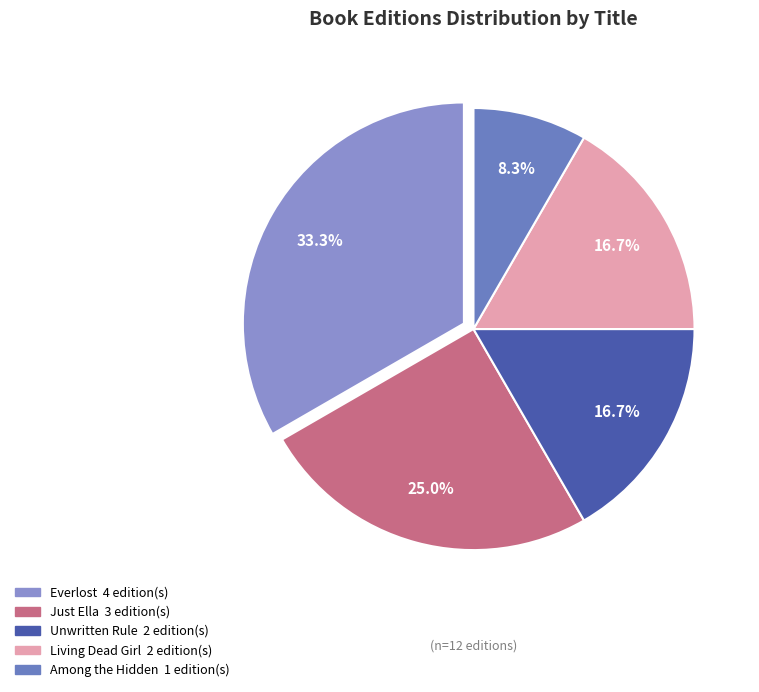

Which category has the biggest portion of the pie?

Everlost